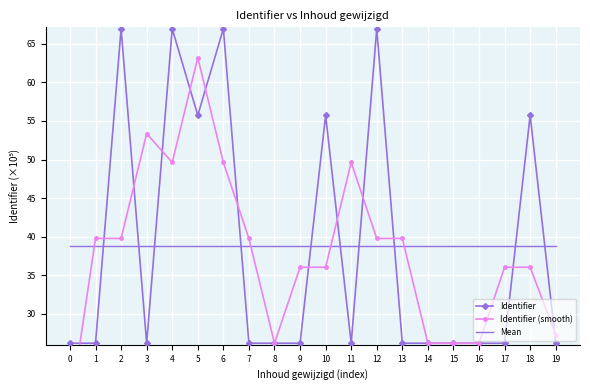

Read the Mean value at 9.

38.8